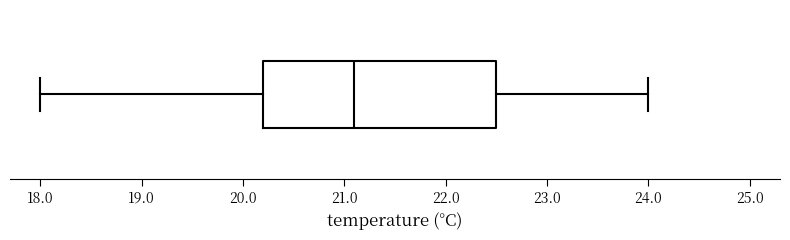

Where is the right edge of the box on the x-axis? The values are not printed on the chart, so give them approximately, as read against the axis.

22.5